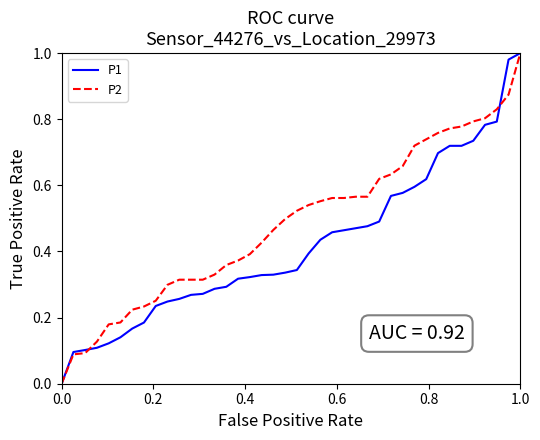

Which series has the largest total across all categories?

P2